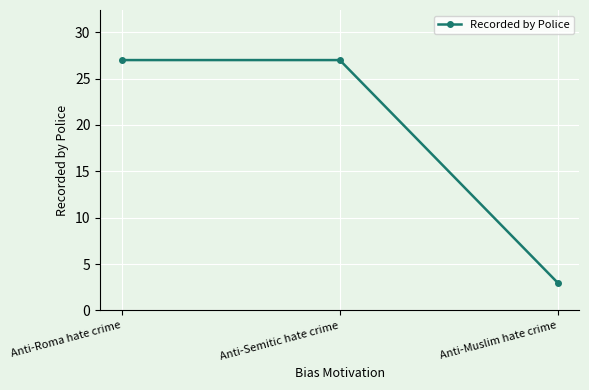

What is the change in value from Anti-Roma hate crime to Anti-Muslim hate crime?

-24